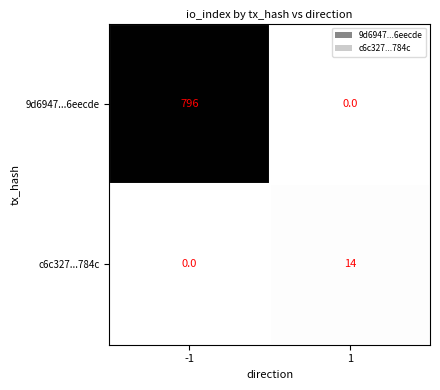

What is the sum of all c6c327...784c values?

14